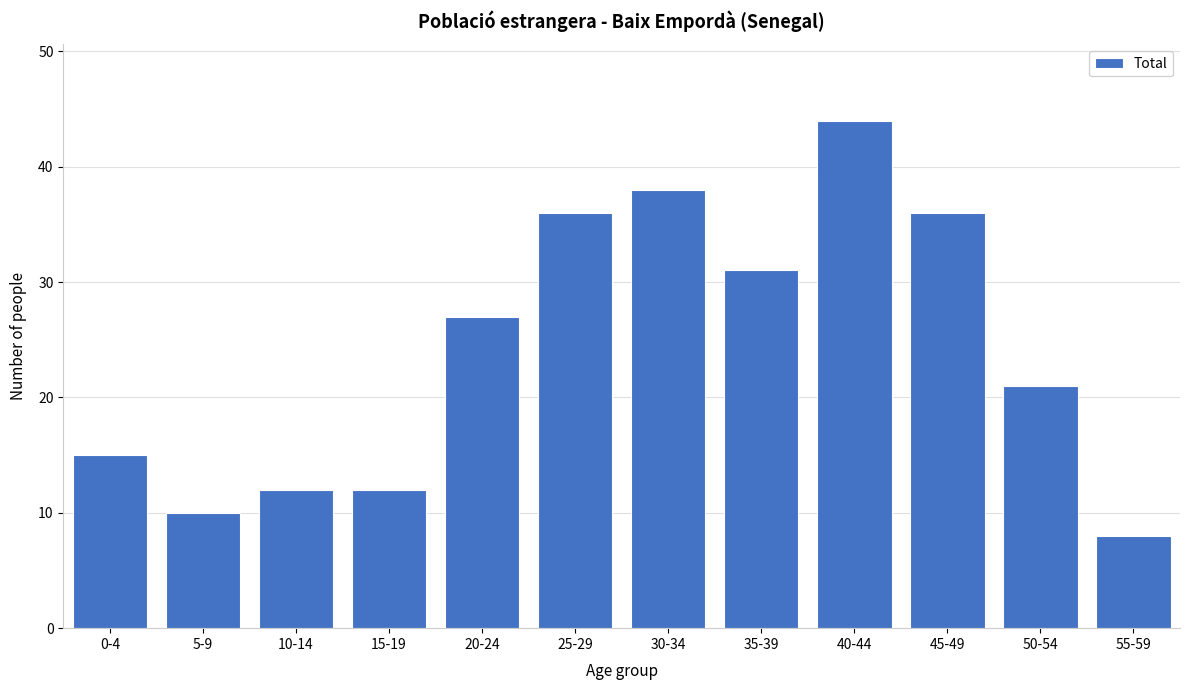

Reading left to right, extract all data points from this chart.

0-4=15	5-9=10	10-14=12	15-19=12	20-24=27	25-29=36	30-34=38	35-39=31	40-44=44	45-49=36	50-54=21	55-59=8